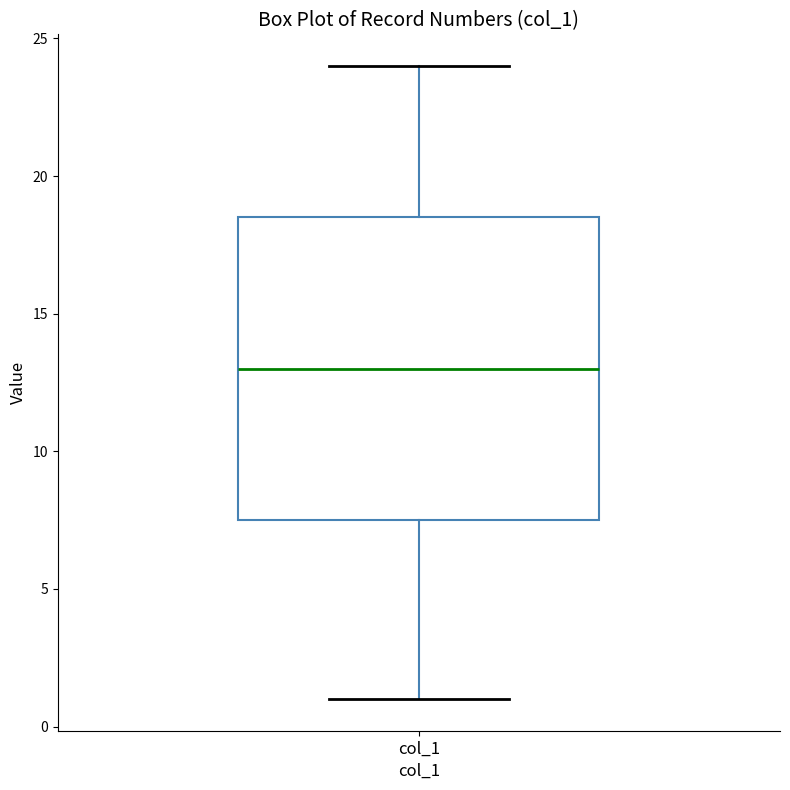

Read this box plot against the y-axis: the position of the median line, the range covered by the box, and the ends of both whiskers. The values are not printed on the chart, so give them approximately, as read against the axis.

median 13.0, box 7.5 to 18.5, whiskers 1.0 to 24.0